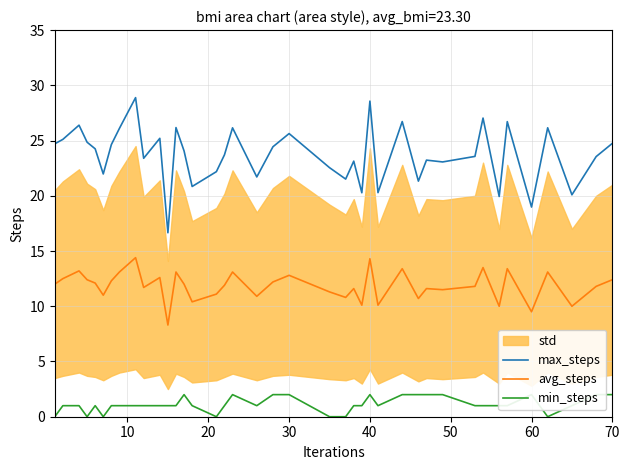

True or false: min_steps and avg_steps cross at least once.

False